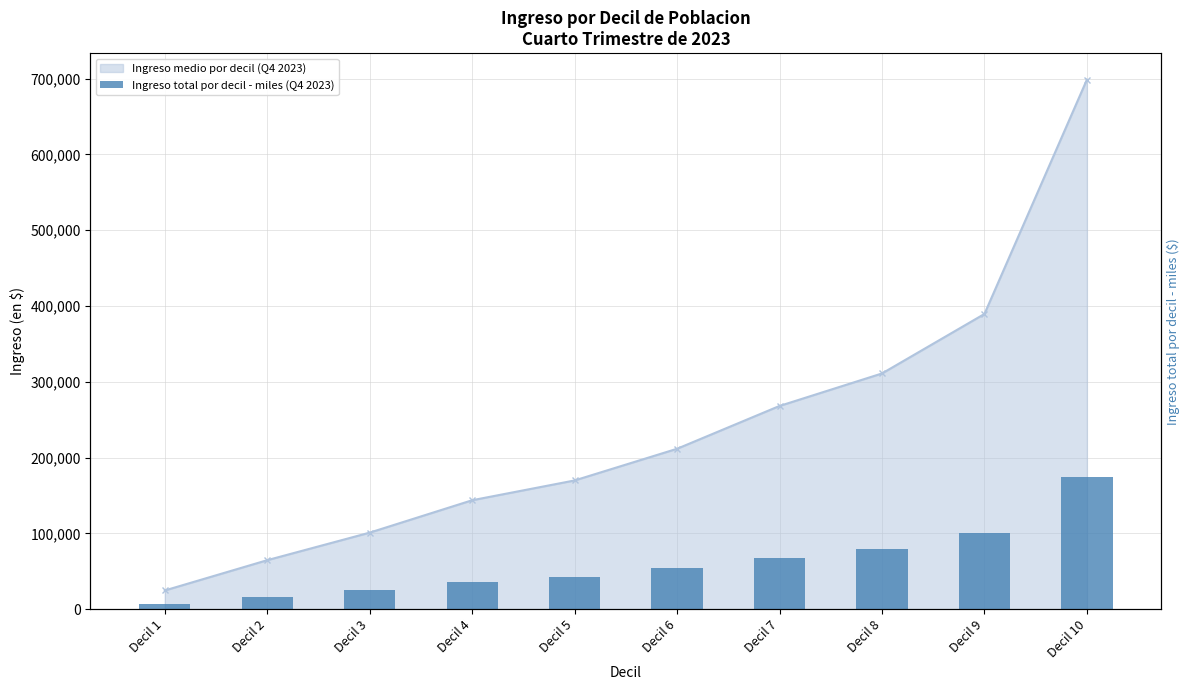

Reading left to right, extract all data points from this chart.

6378.2	16331.1	26075.8	36129.0	43062.1	54531.8	67363.6	79316.9	100178.8	174691.5